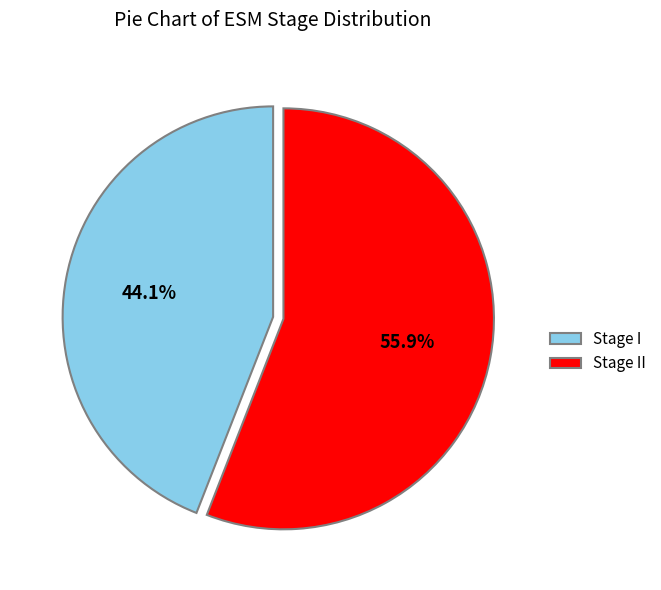

What is the ratio of the value at Stage I to the value at Stage II?

0.8